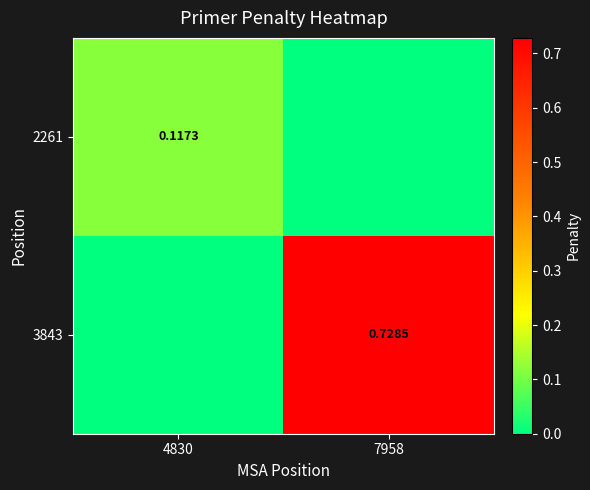

What is the sum of all 3843 values?

0.7